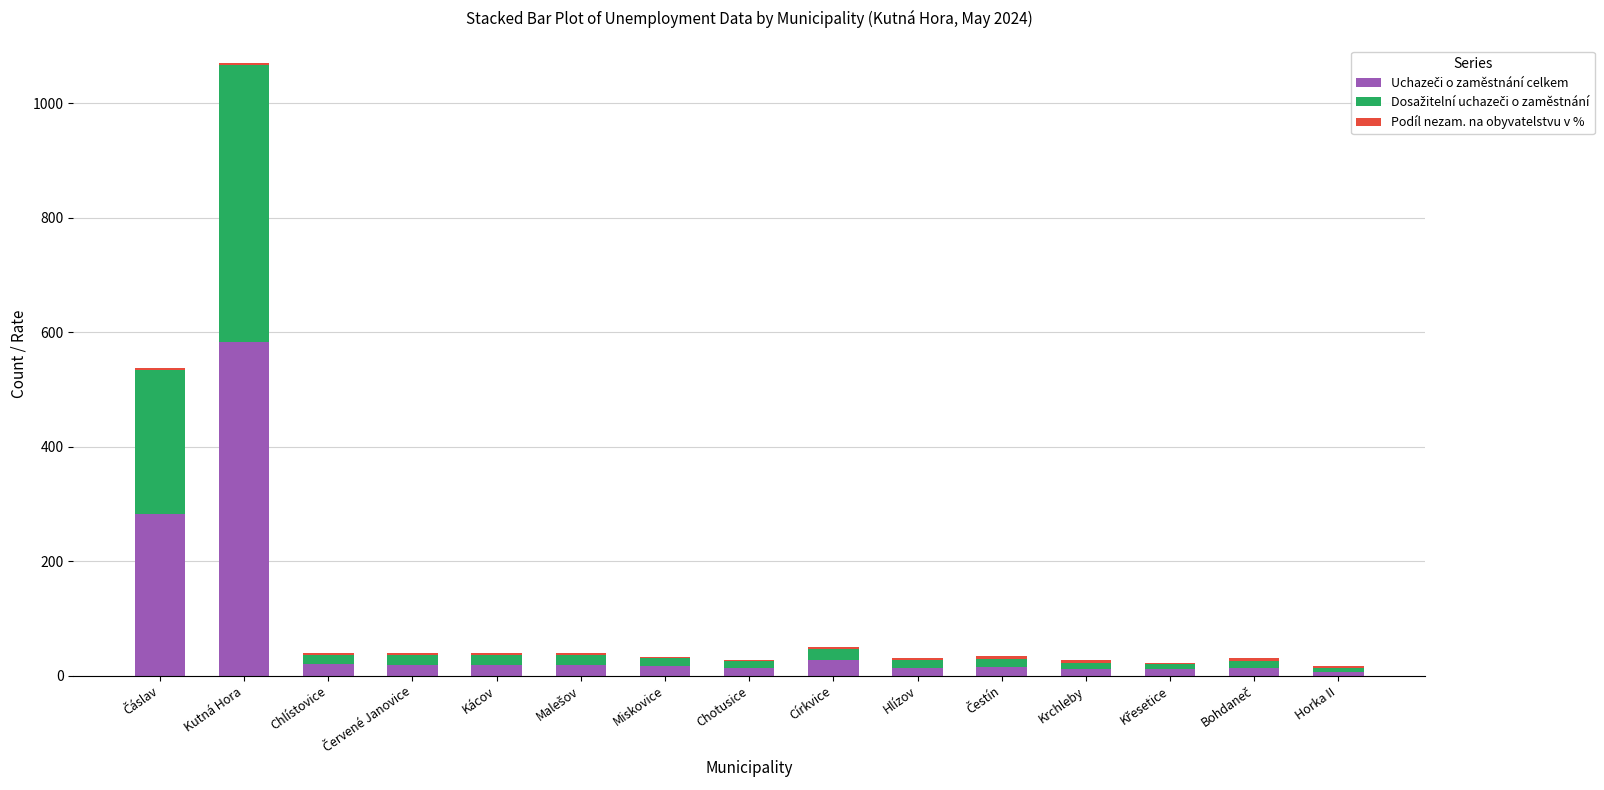

At which category is the sum across all series the highest?

Kutná Hora